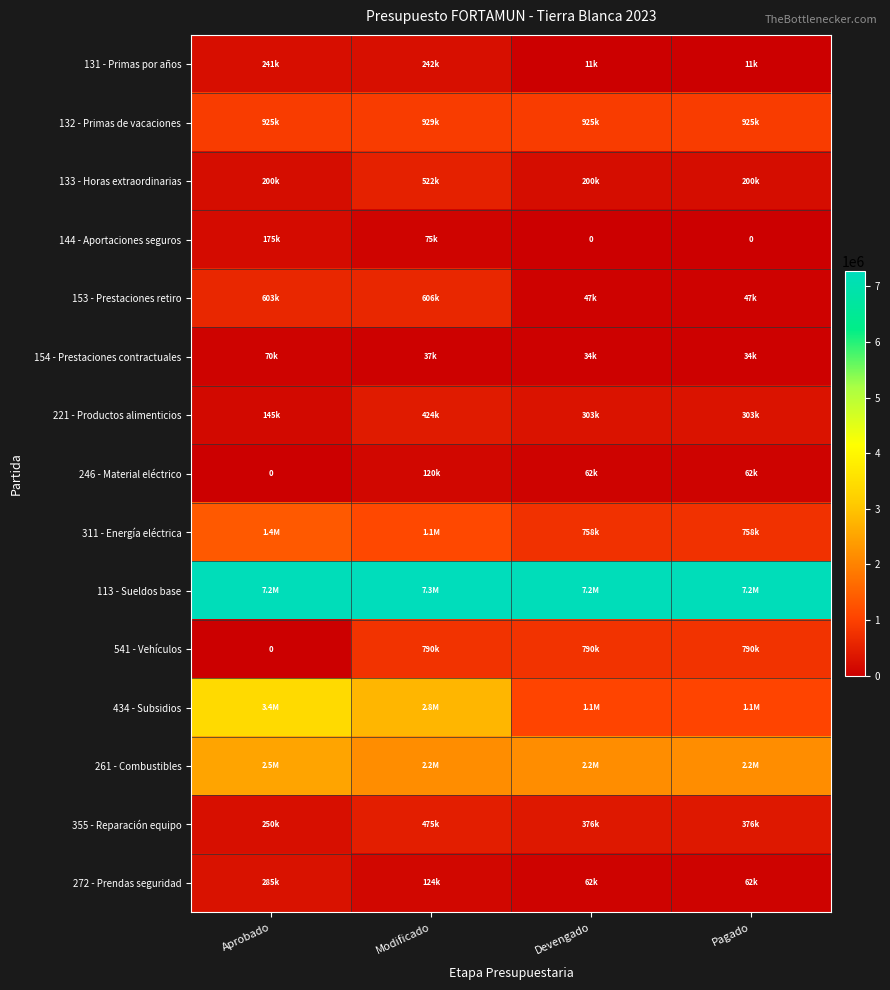

Is the value of 311 - Energía eléctrica at Modificado greater than the value of 434 - Subsidios at Pagado?

Yes